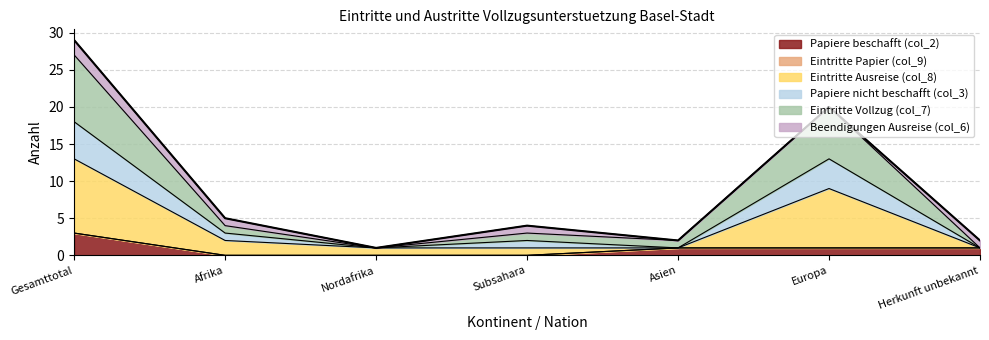

True or false: Eintritte Ausreise (col_8) has more than 2 points higher than both neighbors.

False